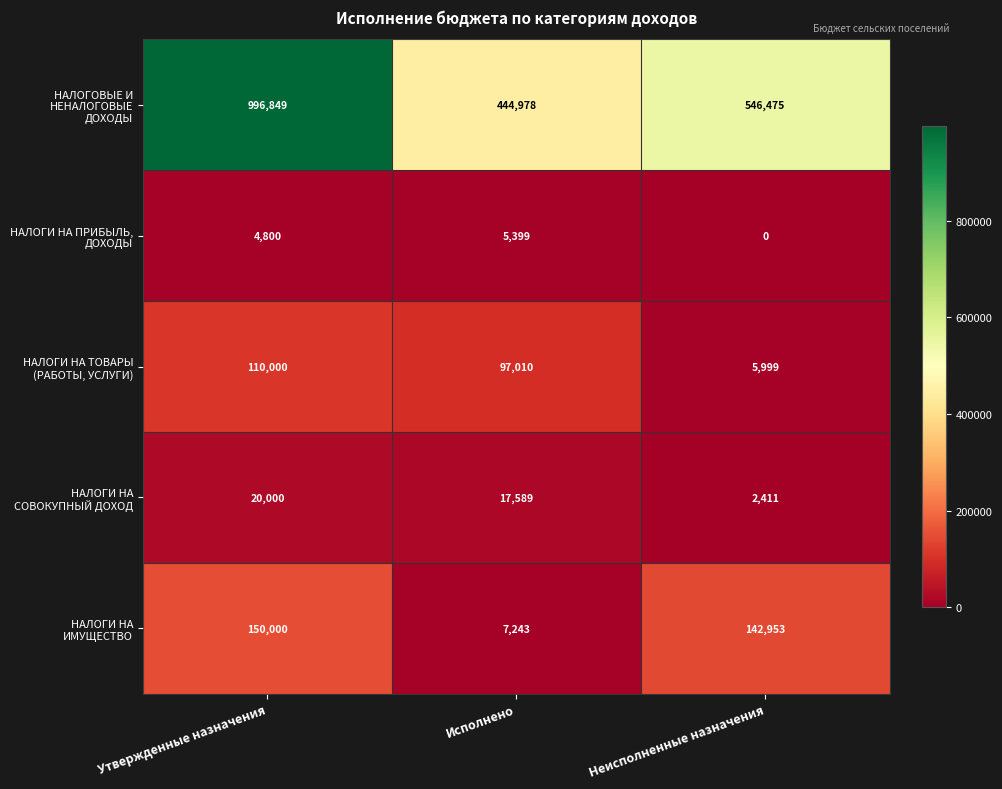

At which label is НАЛОГИ НА ИМУЩЕСТВО closest to 78621?

Неисполненные назначения